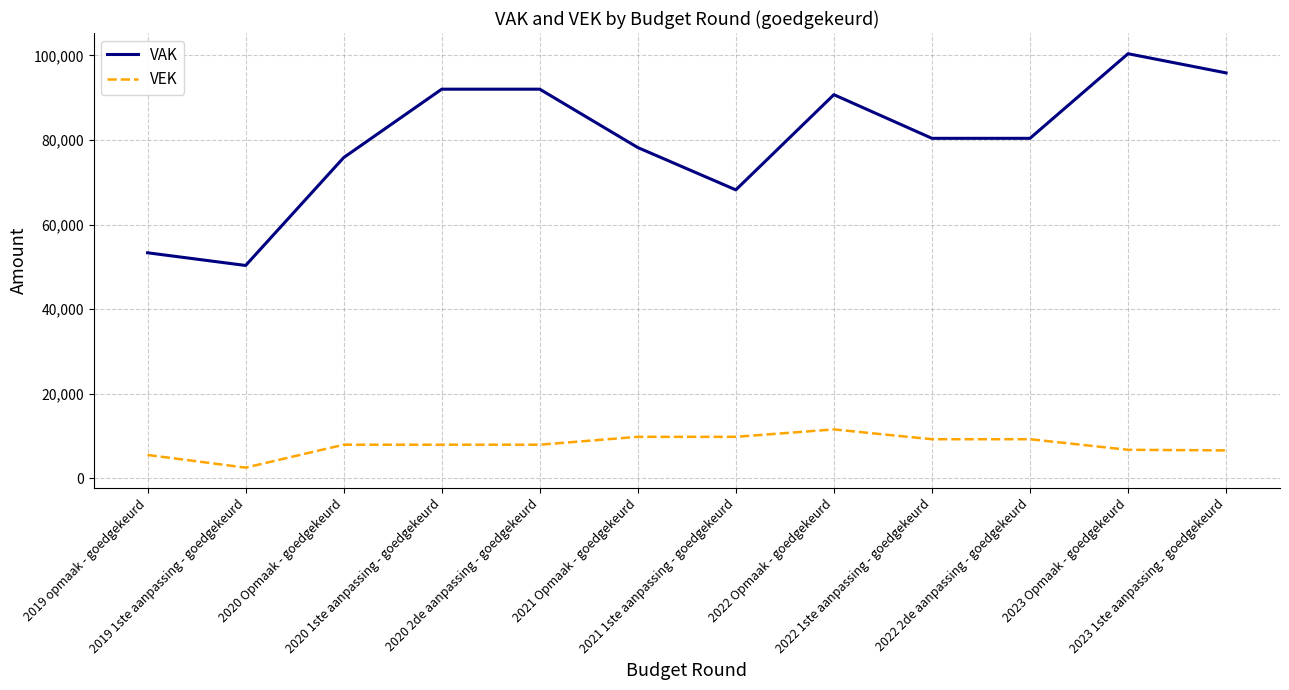

What are all the series names shown in the legend?

VAK, VEK